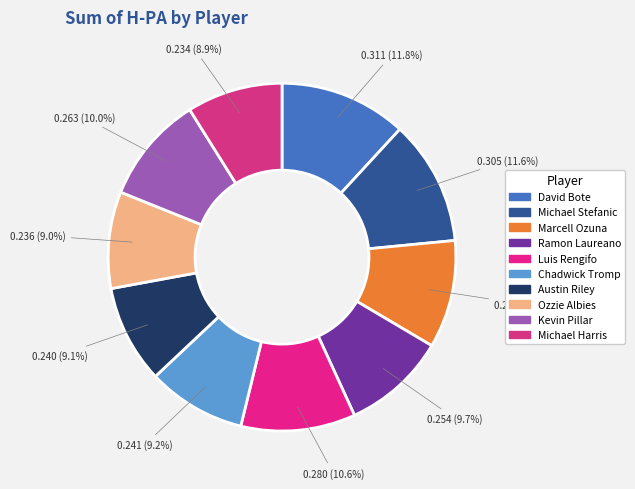

Which category has the smallest portion of the pie?

Michael Harris